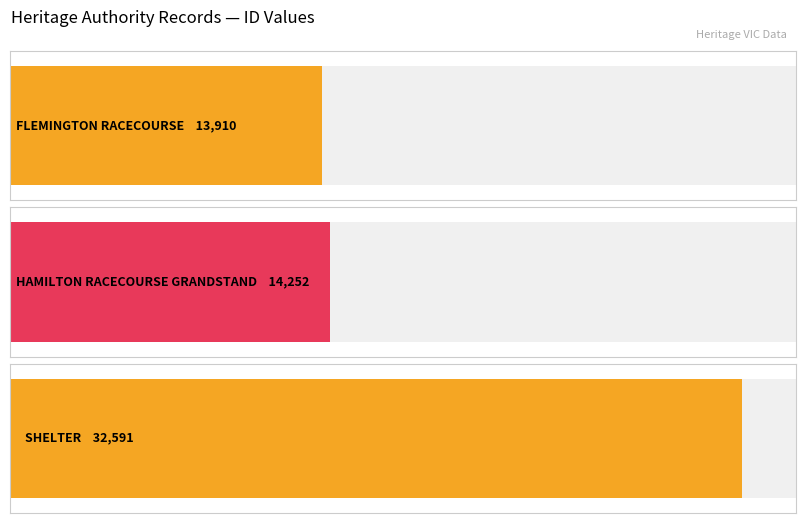

At which label does the data first exceed 14252?

SHELTER